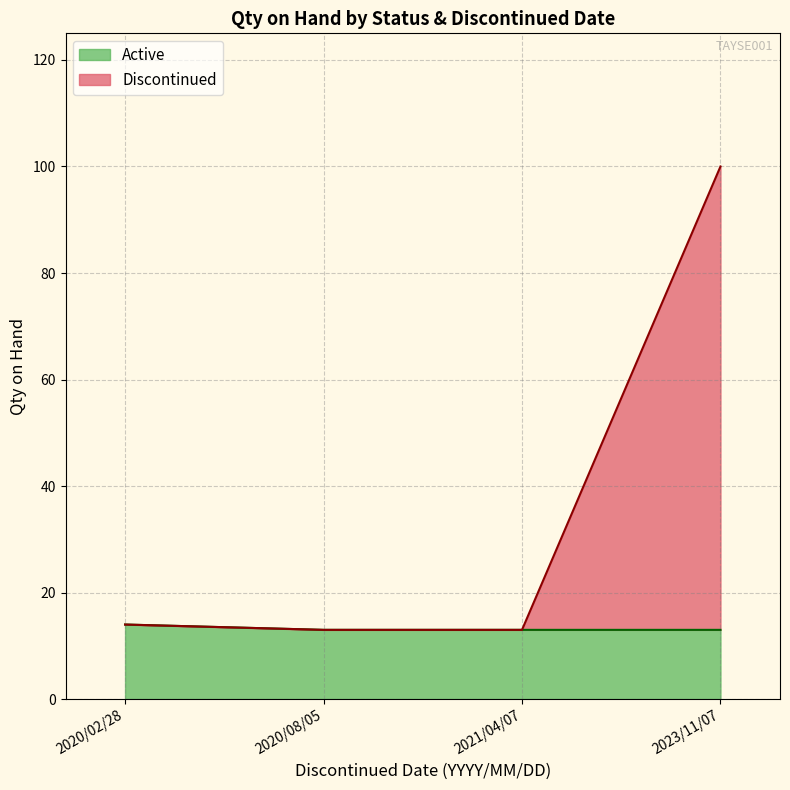

Does the chart display data point markers on the line(s)?

No